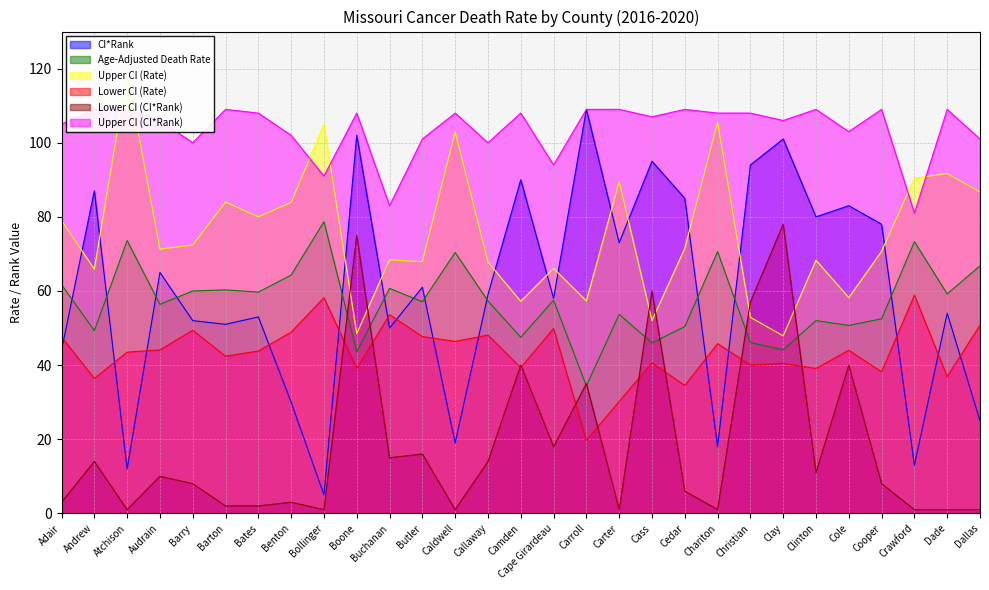

What is the total value across all series at Cape Girardeau?

343.5